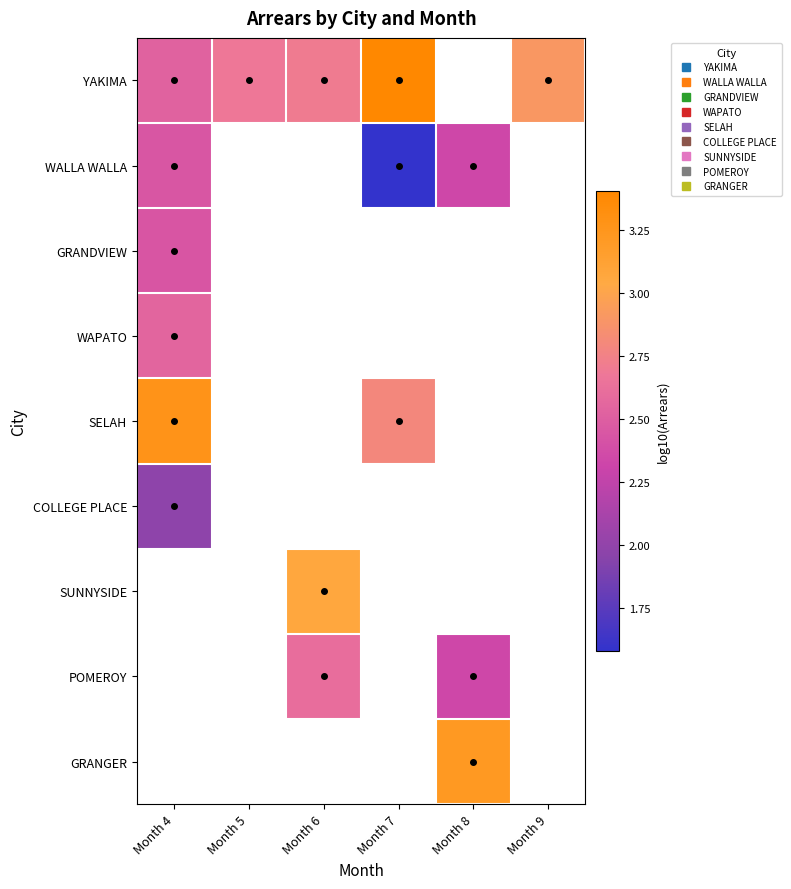

What is the difference between the maximum and minimum values in the YAKIMA series?

0.9